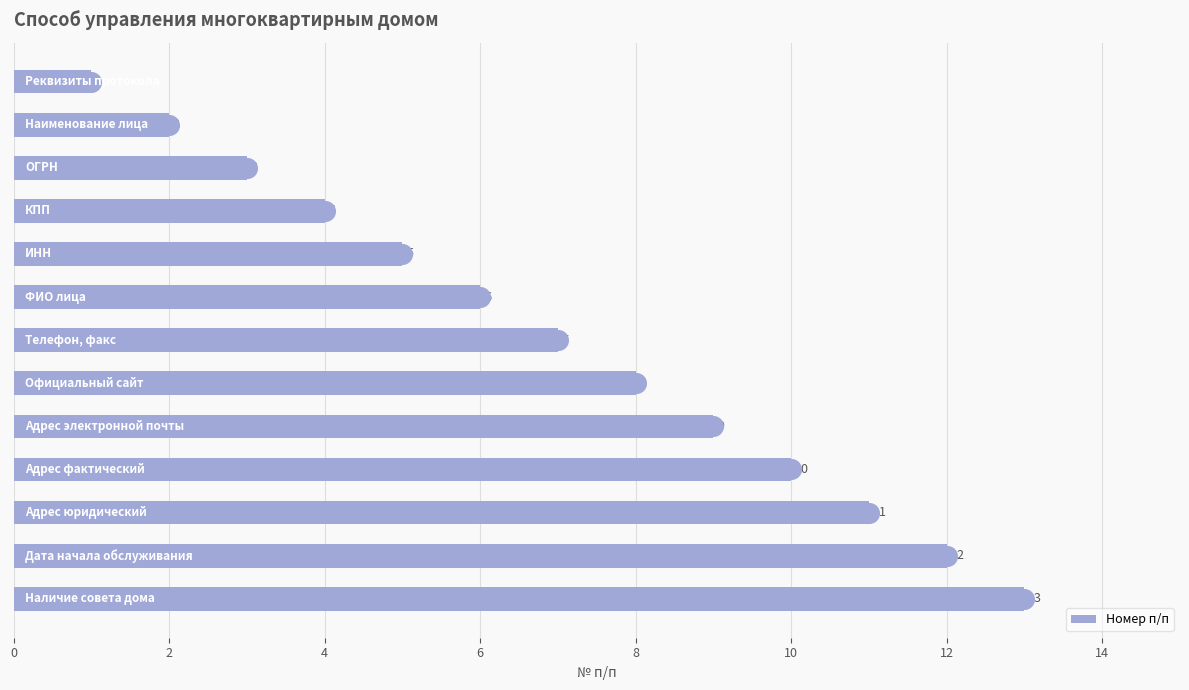

What is the difference between the maximum and minimum values in the Номер п/п series?

12